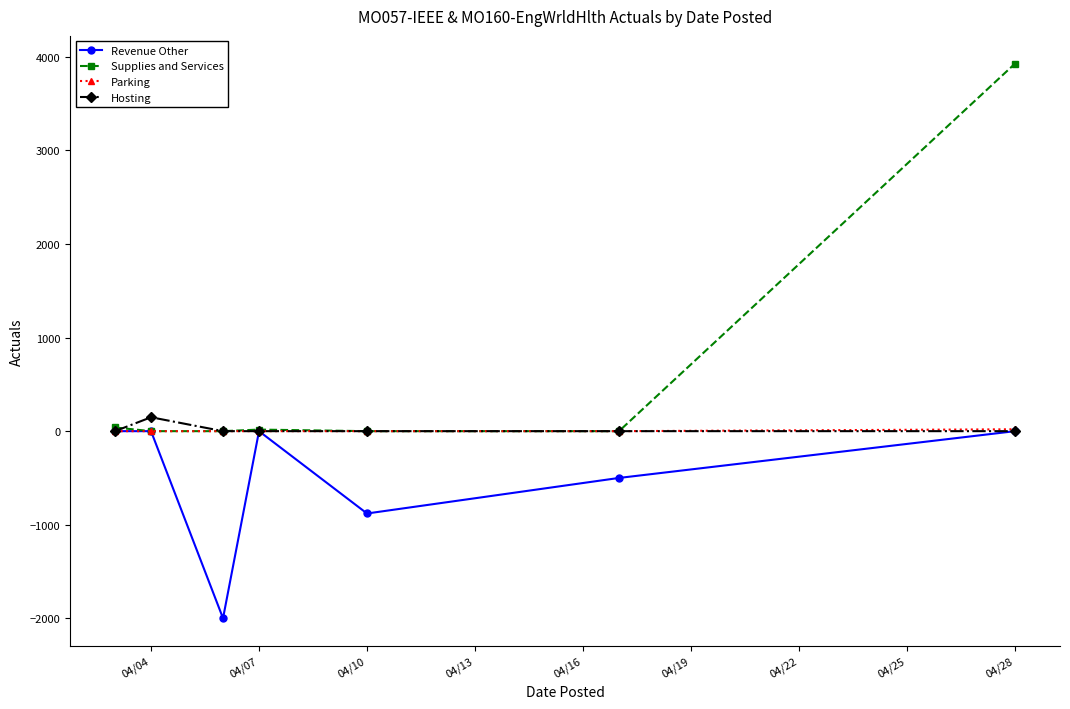

What are all the series names shown in the legend?

Revenue Other, Supplies and Services, Parking, Hosting